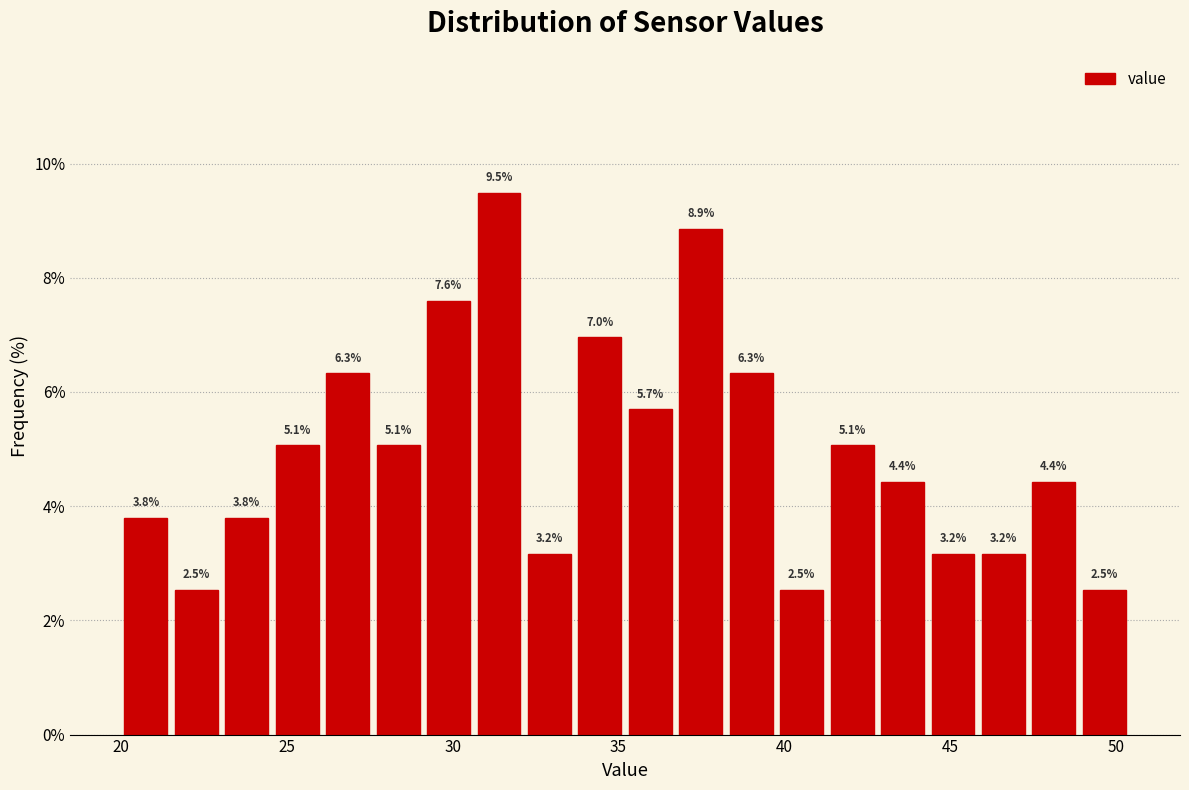

Around what value on the x-axis is the tallest bar? Give the approximate position of its centre, as read against the axis.

31.5